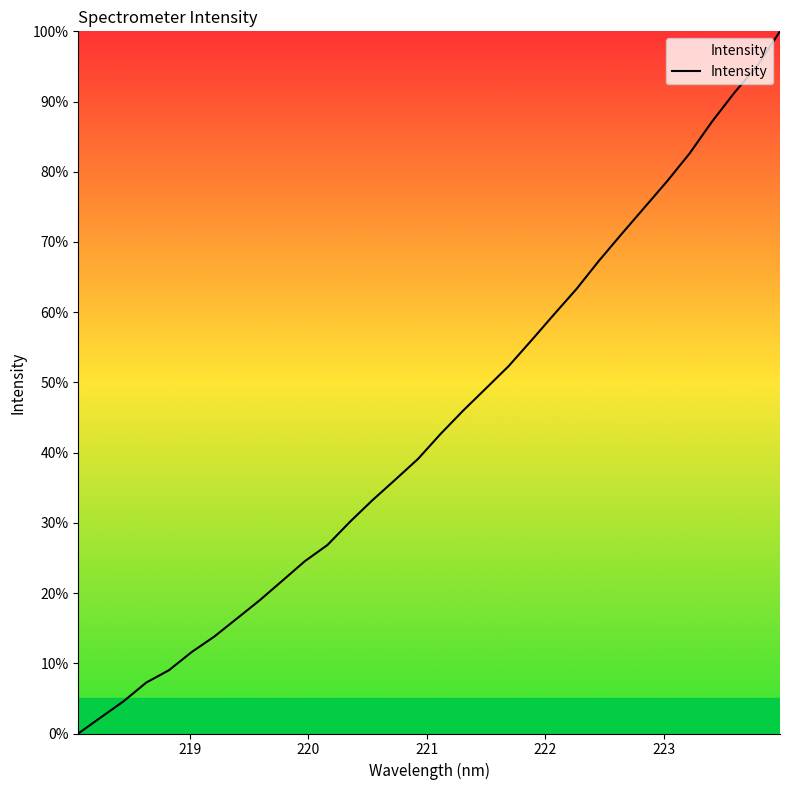

What is the maximum value shown in the chart?

100.0